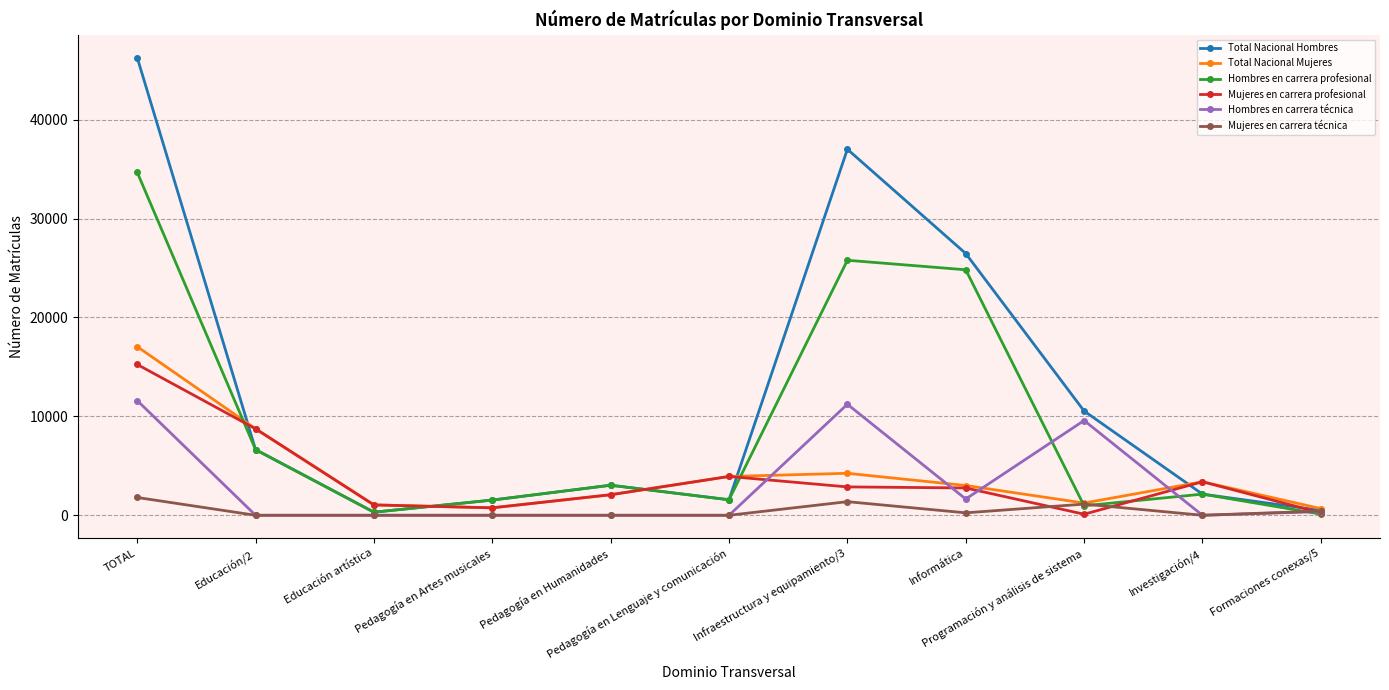

What is the maximum value for Total Nacional Hombres?

46284